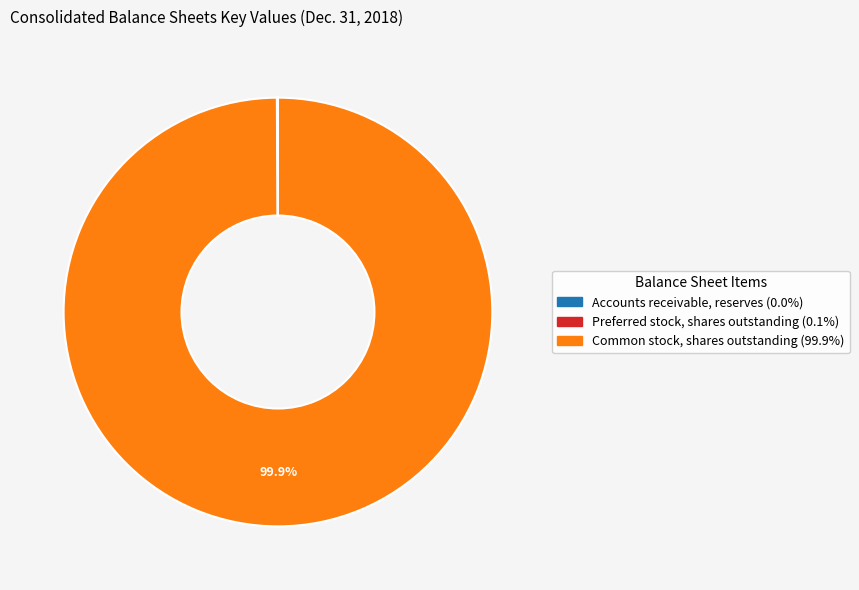

What percentage is NOT represented by Common stock, shares outstanding?

0.1%